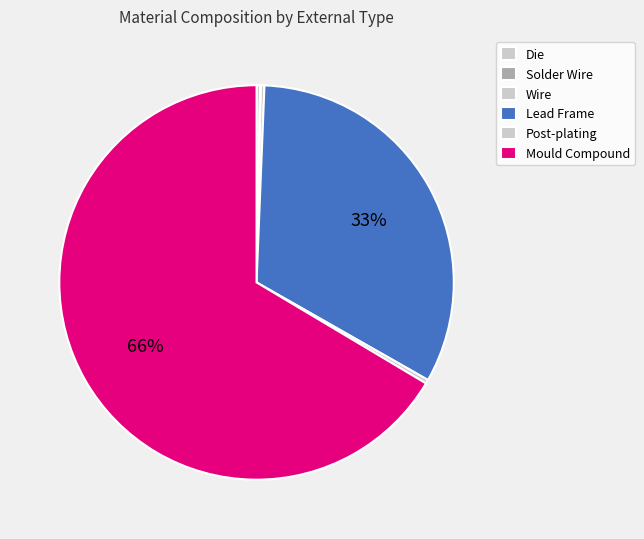

Does any single category account for the majority?

Yes